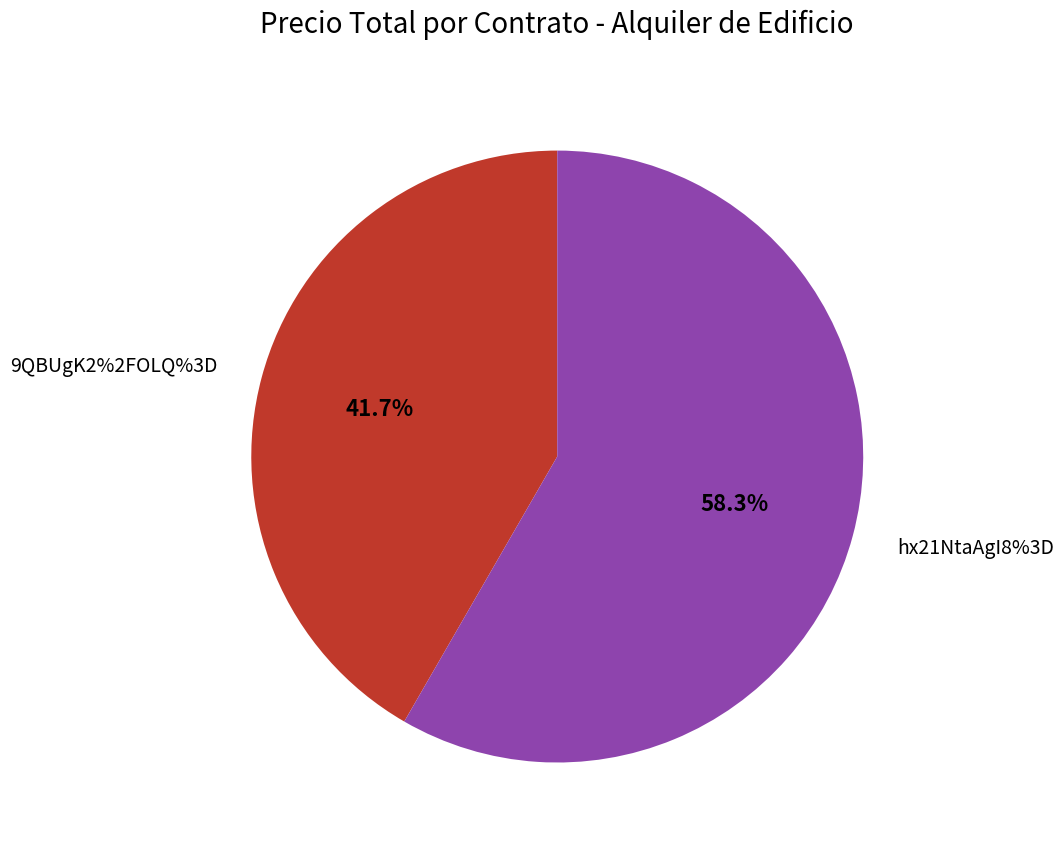

What is the change in value from 9QBUgK2%2FOLQ%3D to hx21NtaAgI8%3D?

+20000000